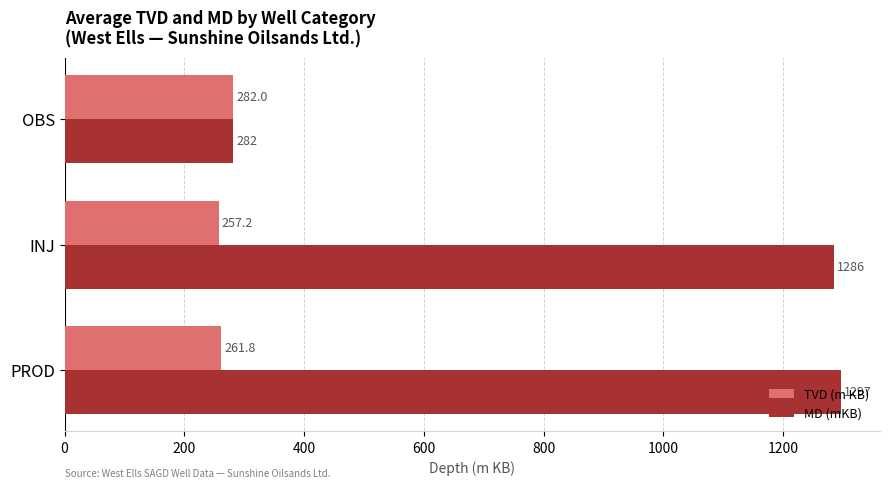

Where is MD (mKB) nearest to the value 789?

INJ